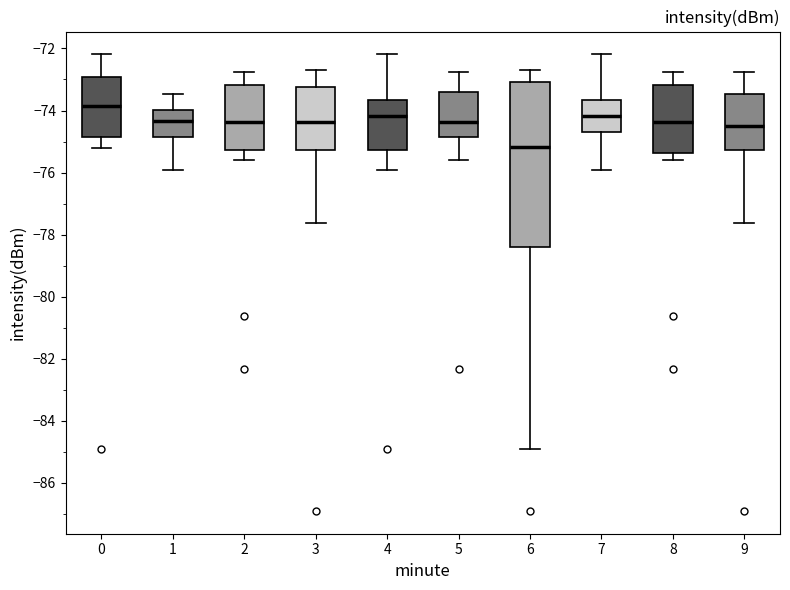

Reading left to right, transcribe this box plot: for each box, give where its median line is, the range the box spans, and where its two whiskers end, as read against the y-axis. The values are not printed on the chart, so give them approximately, as read against the axis.

0: median -73.8, box -74.8 to -73.0, whiskers -75.2 to -72.2
1: median -74.4, box -74.8 to -74.0, whiskers -76.0 to -73.4
2: median -74.4, box -75.2 to -73.2, whiskers -75.6 to -72.8
3: median -74.4, box -75.2 to -73.2, whiskers -77.6 to -72.6
4: median -74.2, box -75.2 to -73.6, whiskers -76.0 to -72.2
5: median -74.4, box -74.8 to -73.4, whiskers -75.6 to -72.8
6: median -75.2, box -78.4 to -73.0, whiskers -85.0 to -72.6
7: median -74.2, box -74.6 to -73.6, whiskers -76.0 to -72.2
8: median -74.4, box -75.4 to -73.2, whiskers -75.6 to -72.8
9: median -74.4, box -75.2 to -73.4, whiskers -77.6 to -72.8